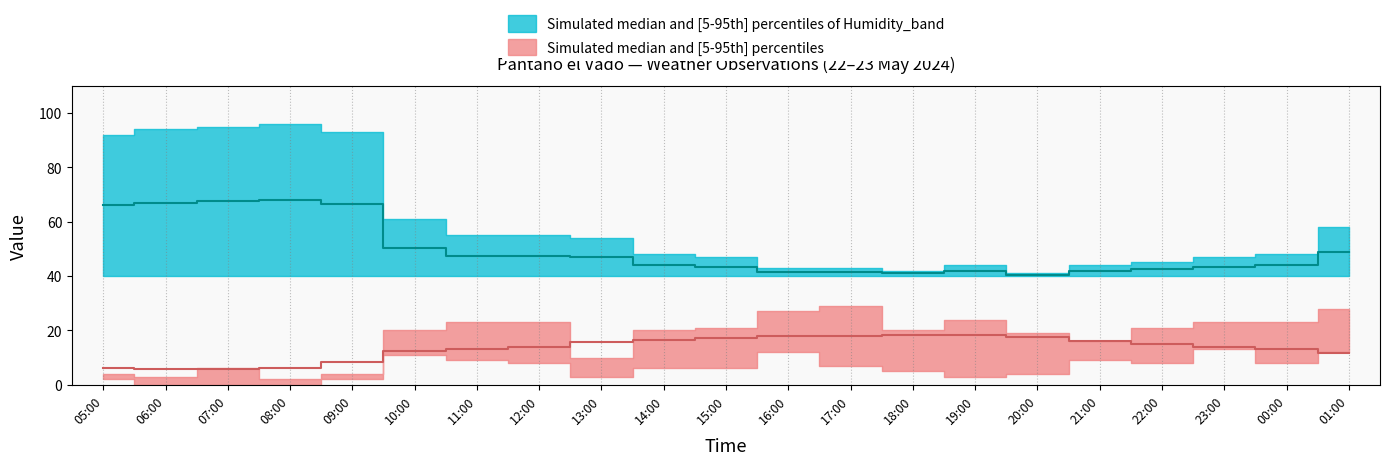

At how many categories does at least one series exceed 36?

21